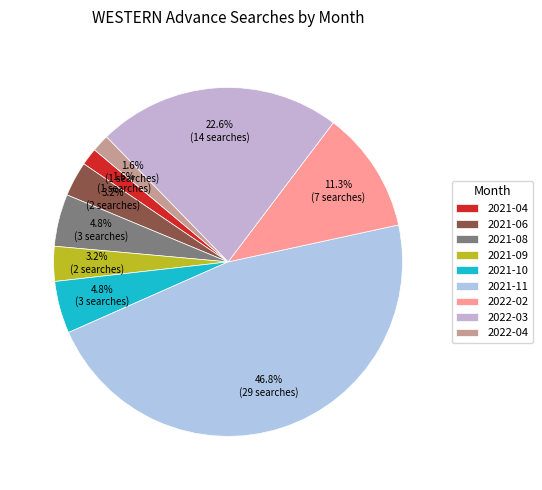

To the nearest percent, what is the average slice percentage?

11%